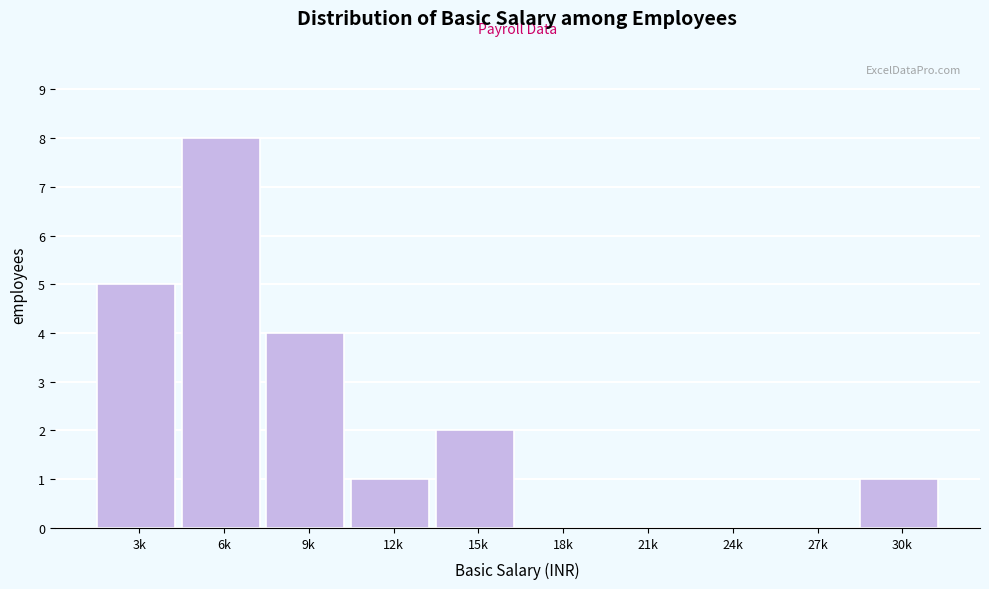

Reading left to right, what are all the values shown in this chart?

3k=5	6k=8	9k=4	12k=1	15k=2	18k=0	21k=0	24k=0	27k=0	30k=1